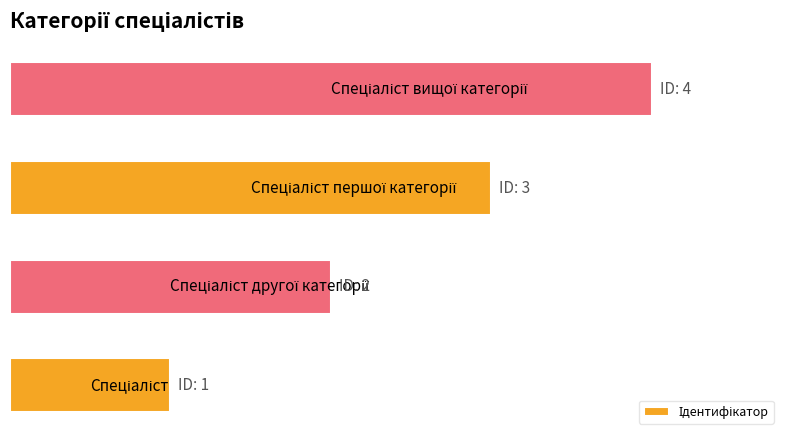

Does the chart contain any negative values?

No